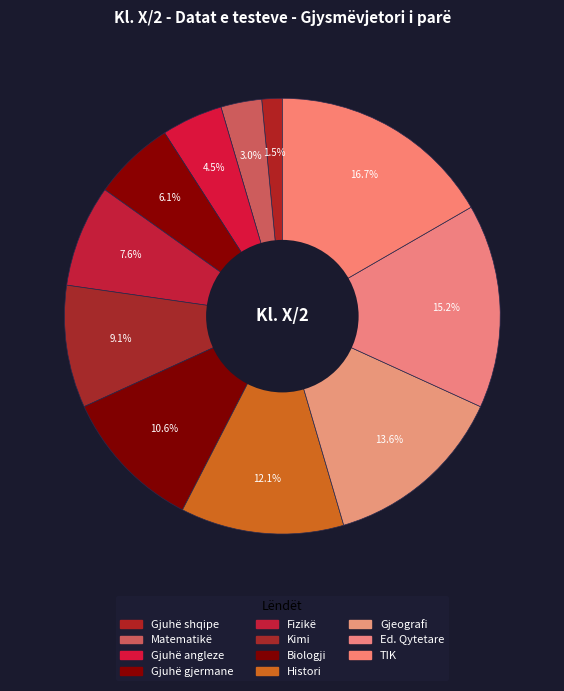

What percentage is the Fizikë slice, to the nearest percent?

8%